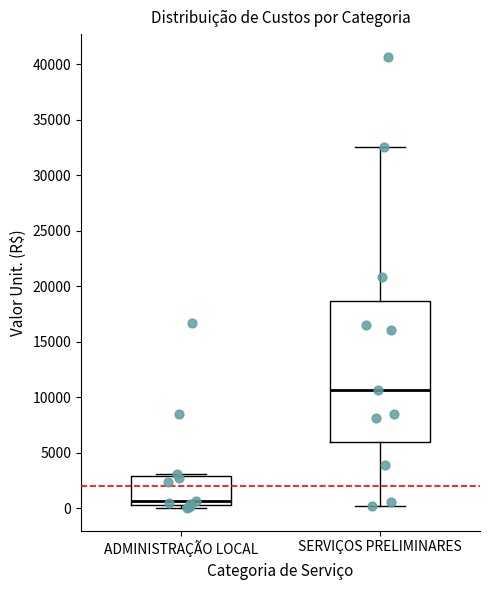

Reading left to right, transcribe this box plot: for each box, give where its median line is, the range the box spans, and where its two whiskers end, as read against the y-axis. The values are not printed on the chart, so give them approximately, as read against the axis.

ADMINISTRAÇÃO LOCAL: median 500 (just above the box's lower edge), box 500 to 3000, whiskers 0 to 3000 (just above the box's upper edge)
SERVIÇOS PRELIMINARES: median 10500, box 6000 to 18500, whiskers 0 to 32500